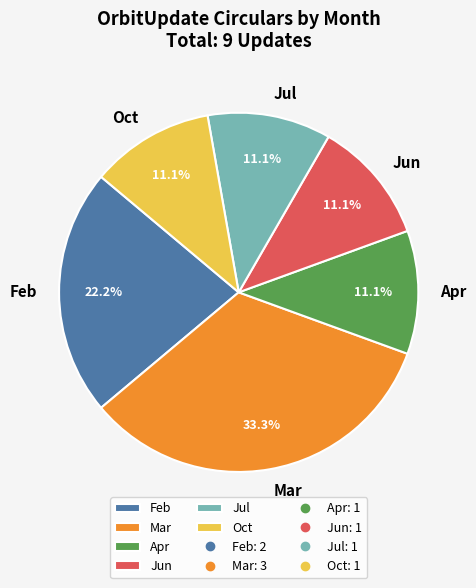

How many slices are in this pie chart?

6